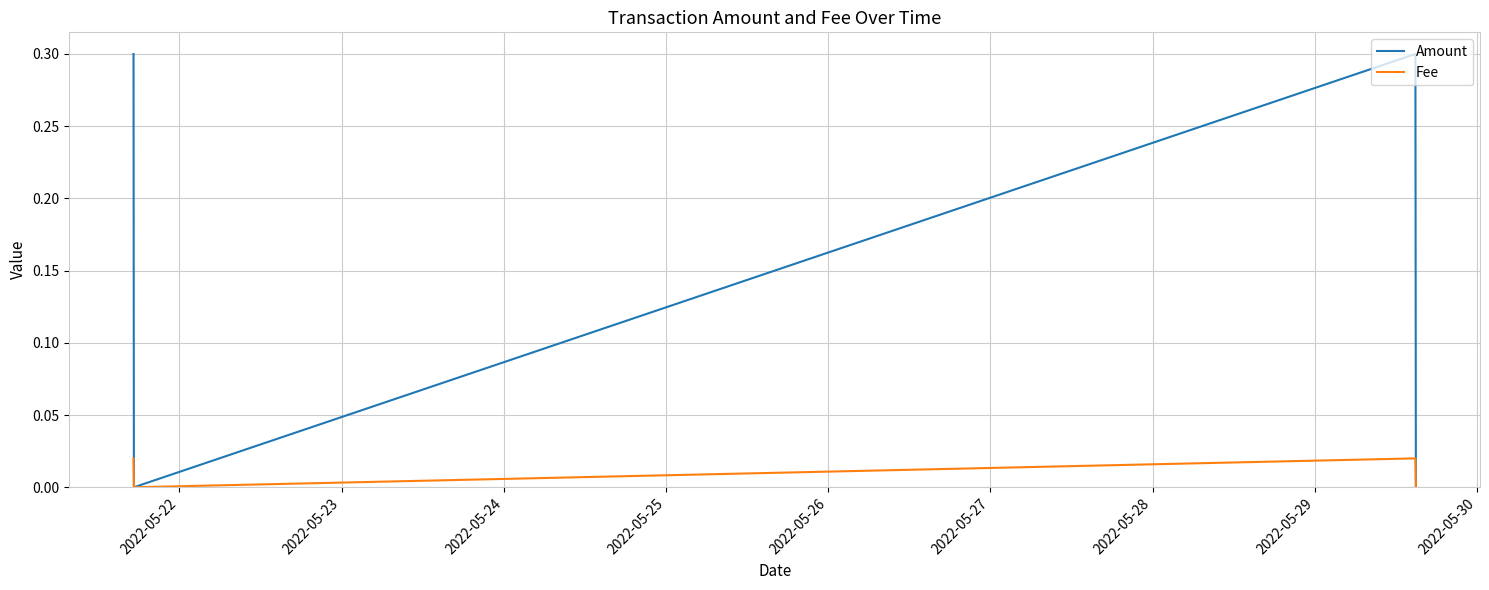

Which series has the widest spread of values?

Amount